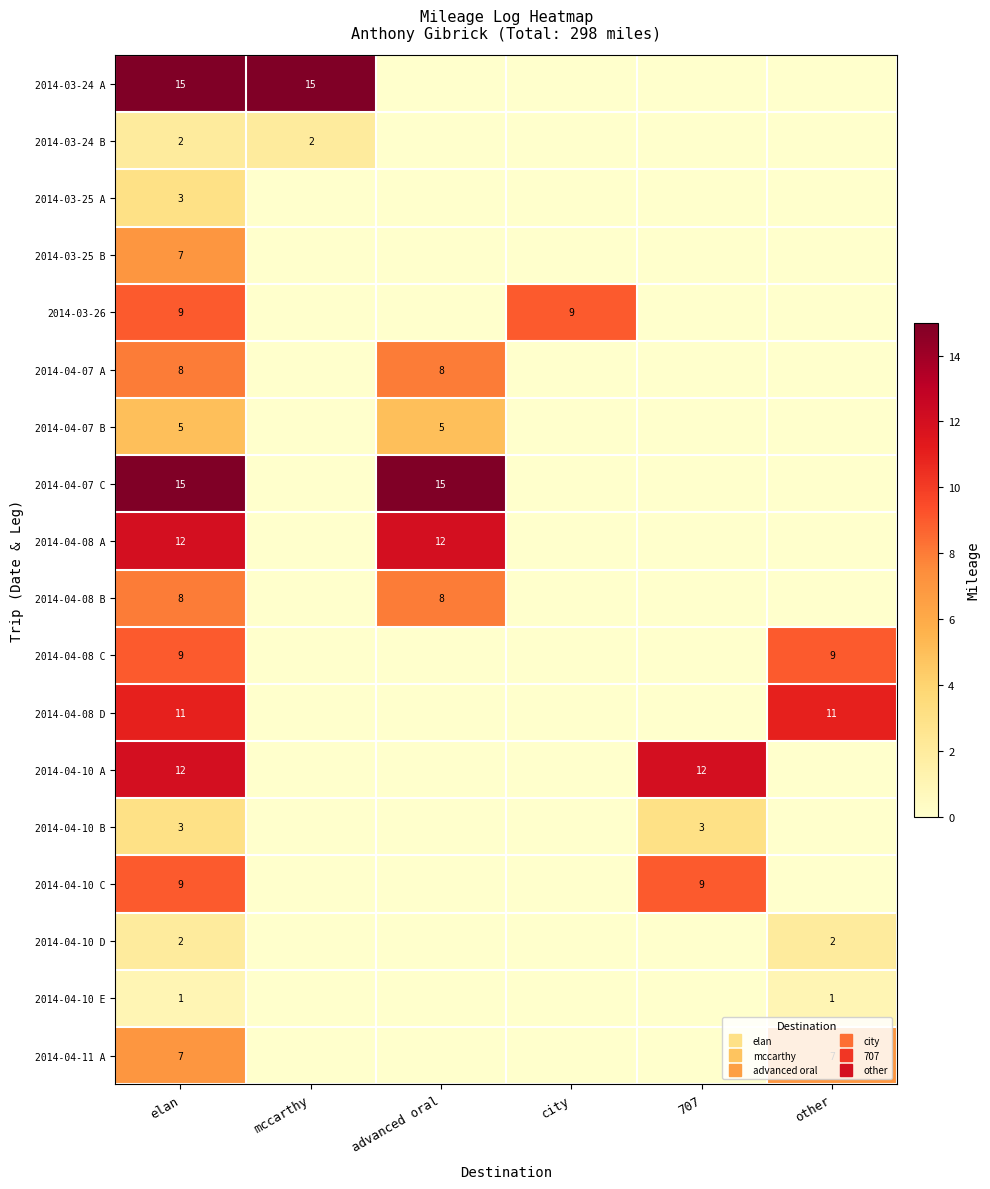

What is the sum of all 2014-04-08 D values?

22